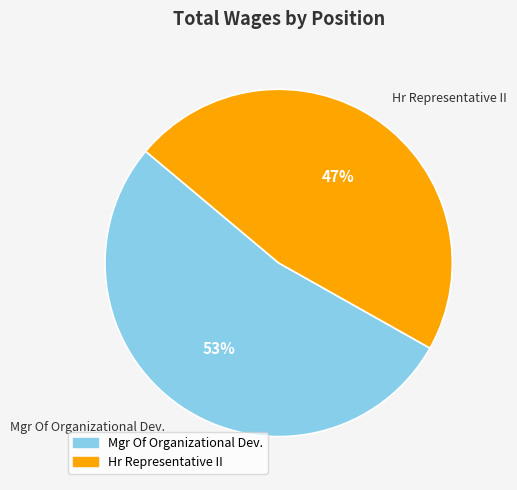

What percentage is the Mgr Of Organizational Dev. slice, to the nearest percent?

53%